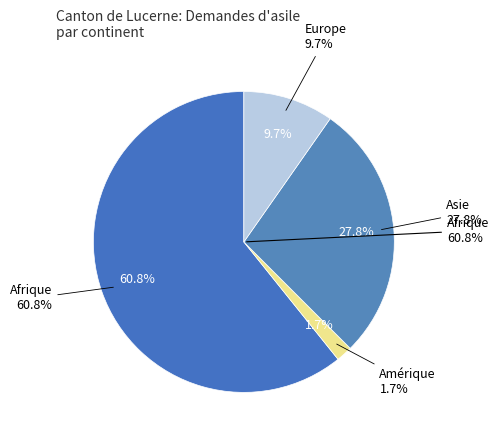

Is it true that Amérique is 2% of the pie?

True